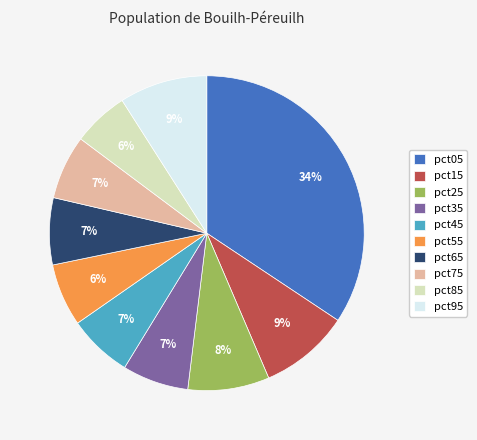

Which slice is the largest?

pct05